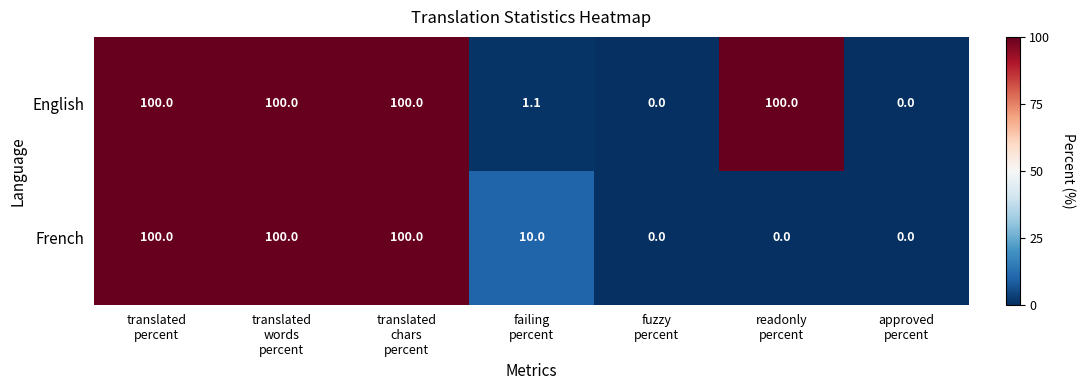

What is the difference between the maximum and minimum values in the English series?

100.0